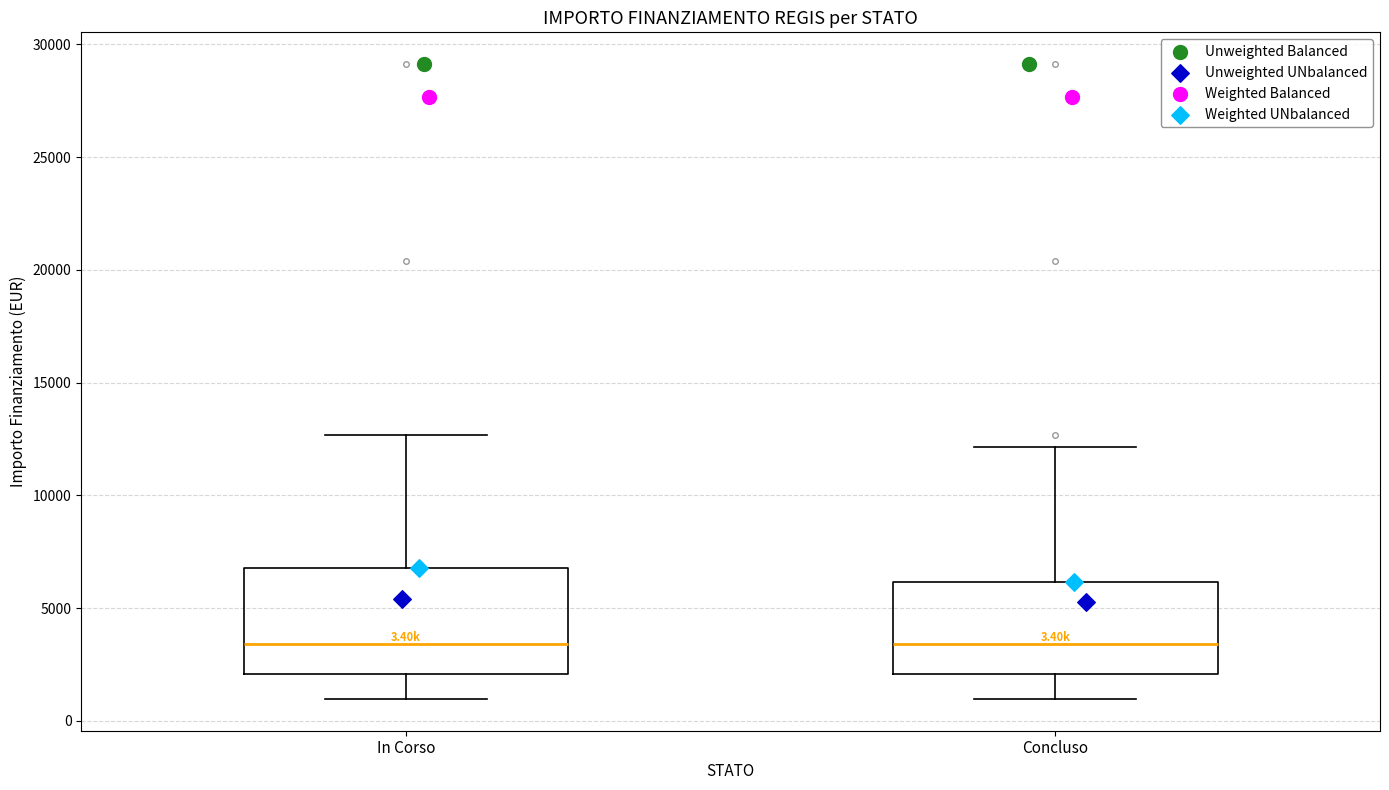

Comparing the boxes themselves (not the whiskers), which one is the tallest?

In Corso